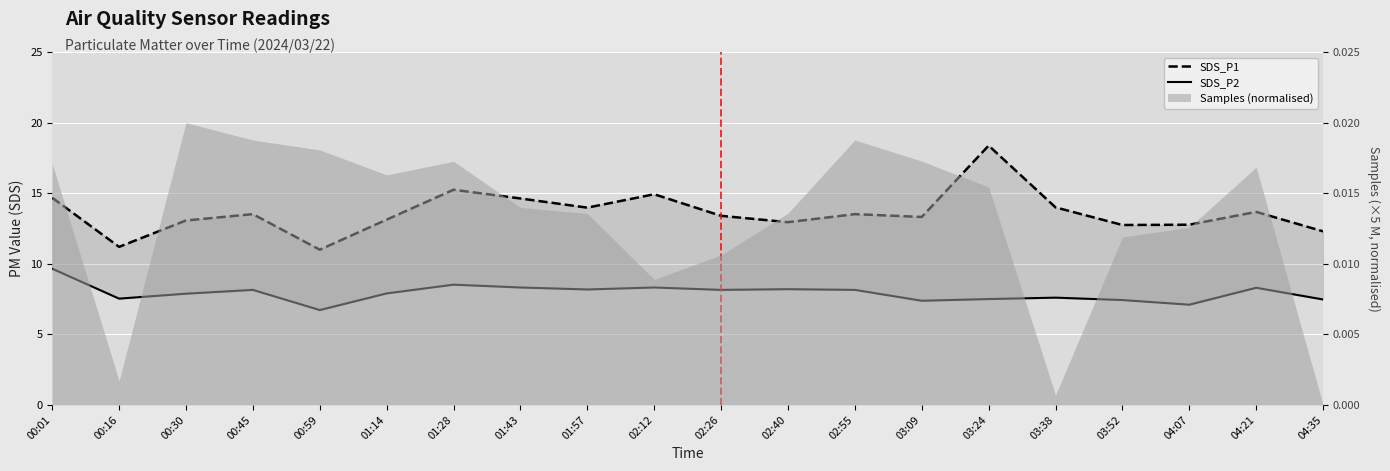

At which label does SDS_P1 first exceed 13?

00:01